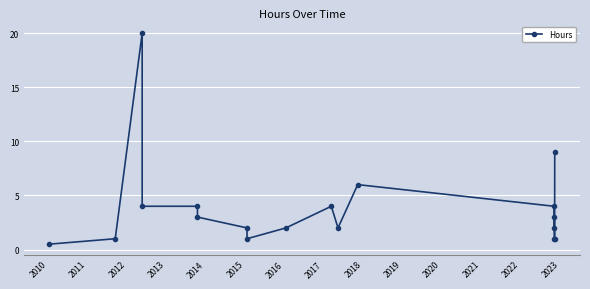

How many points are lower than both their immediate neighbors (excluding endpoints)?

3